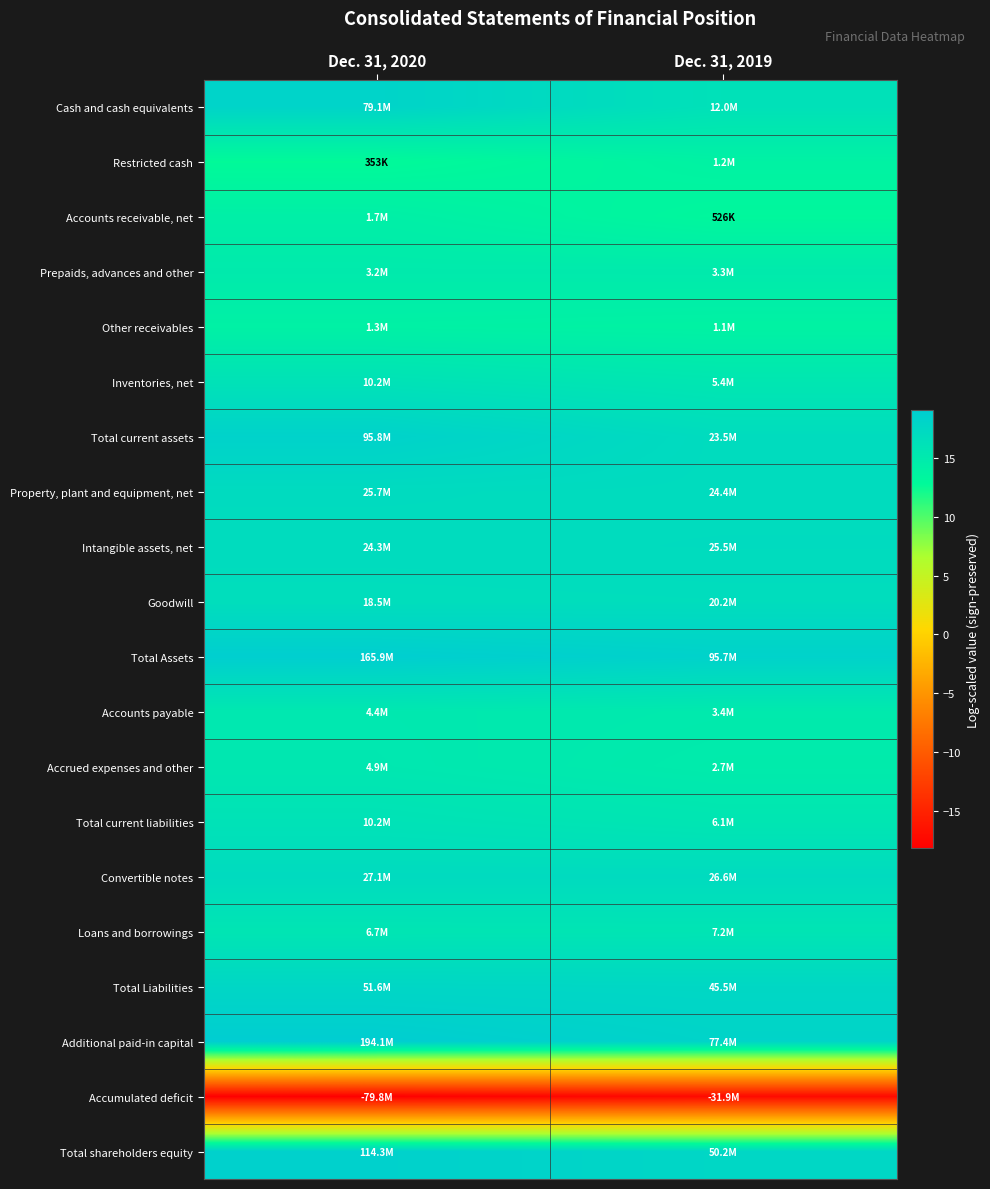

Which has a higher value, Dec. 31, 2019 or Dec. 31, 2020?

Dec. 31, 2020